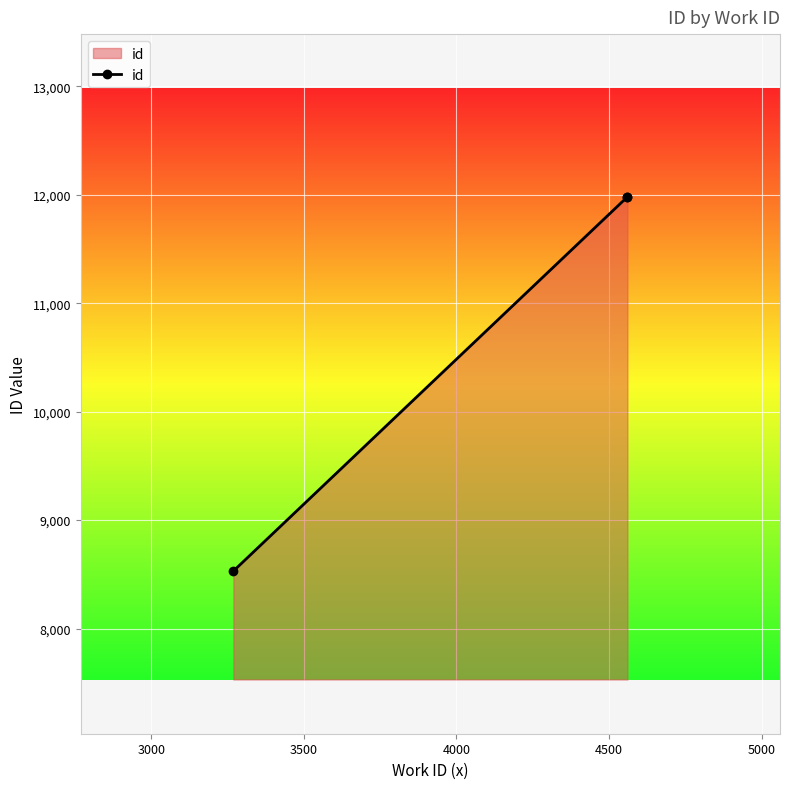

The value at 2500 is 2407. True or false?

False